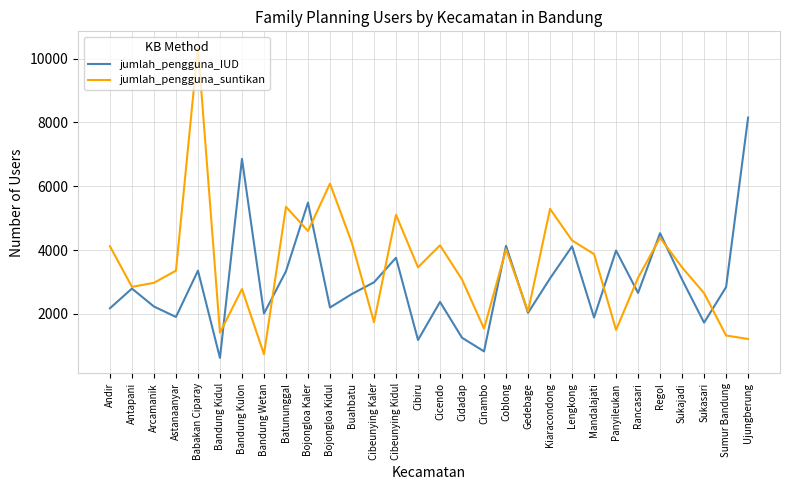

What are all the series names shown in the legend?

jumlah_pengguna_IUD, jumlah_pengguna_suntikan